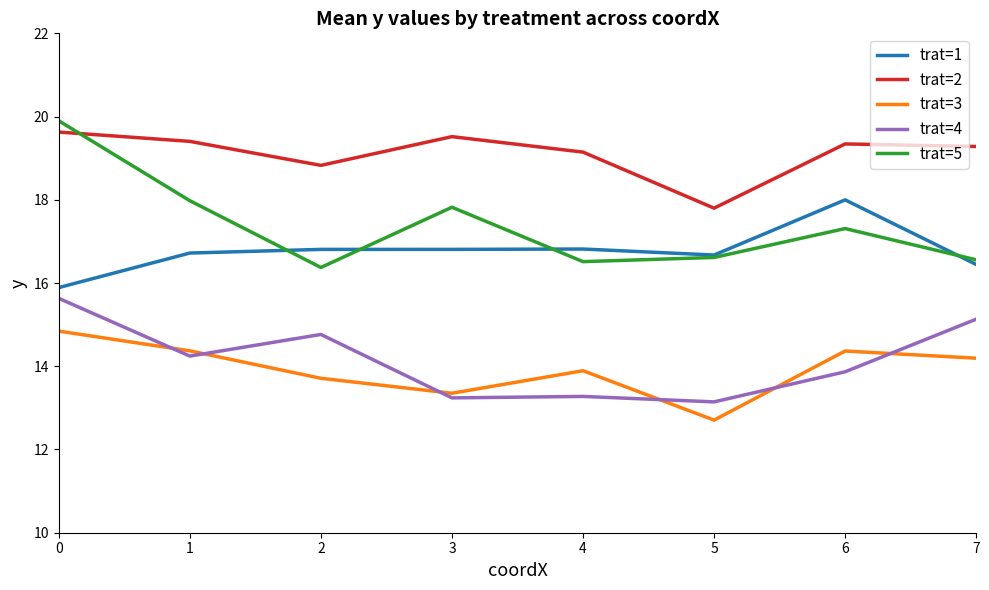

What is the difference between the maximum and minimum values in the trat=5 series?

3.5